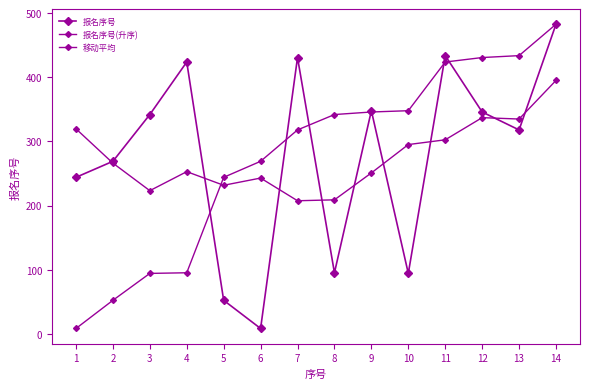

How many series are shown in this chart?

3